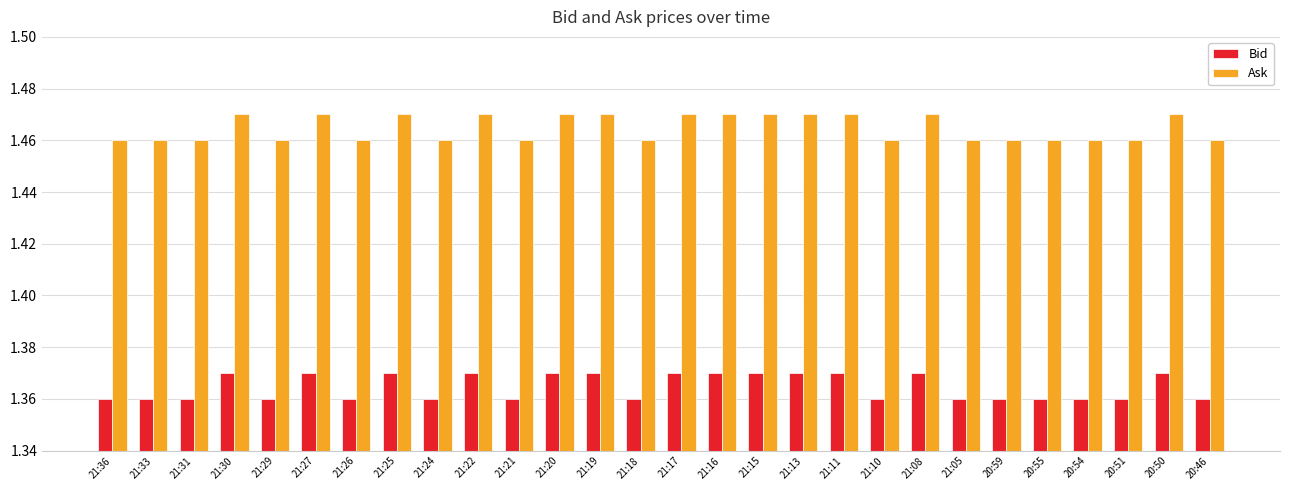

How many groups of bars are there?

28